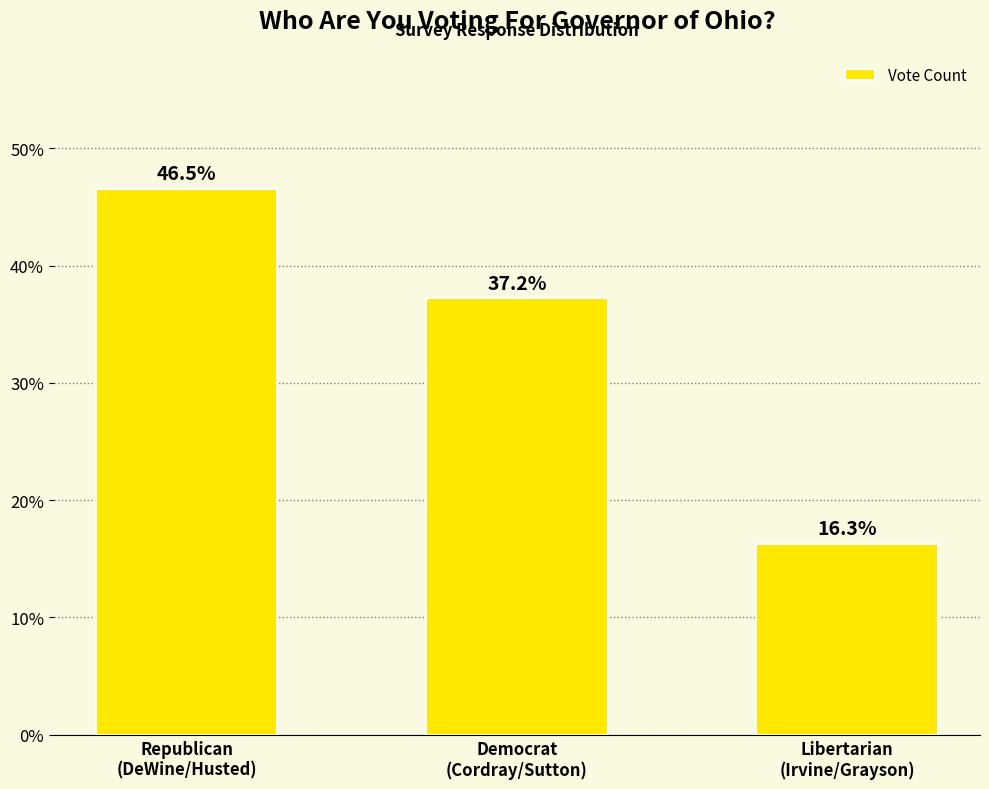

How many data points does each series have?

3